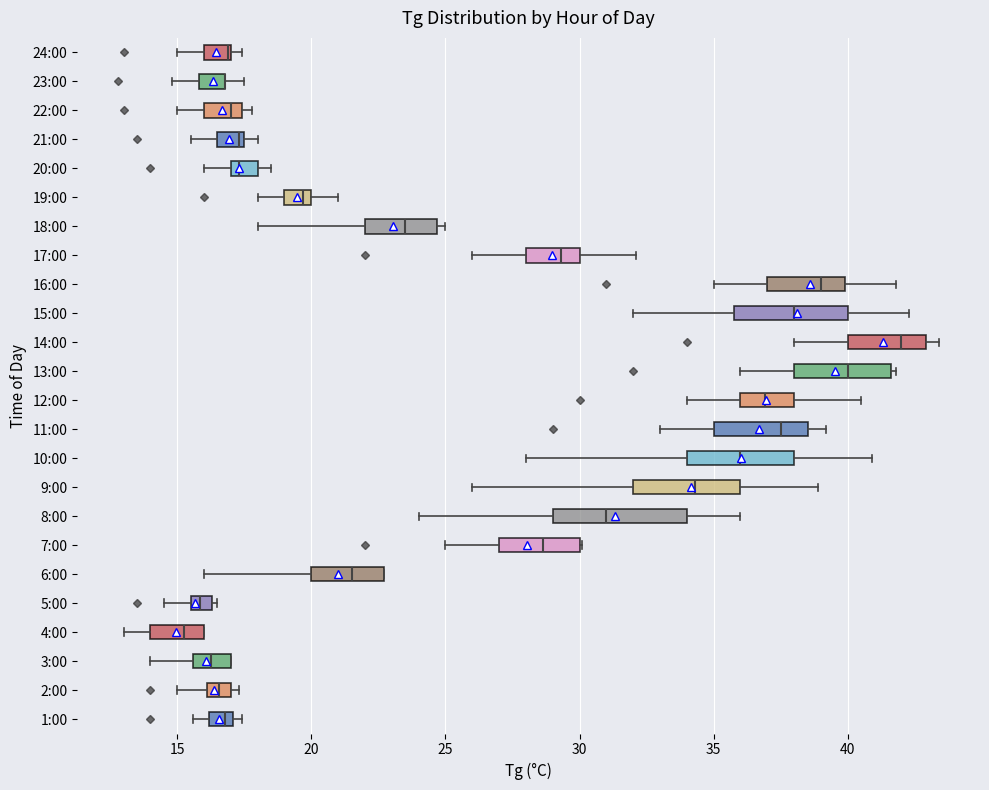

Where is the right edge of the box for 20:00 on the x-axis? The values are not printed on the chart, so give them approximately, as read against the axis.

18.0